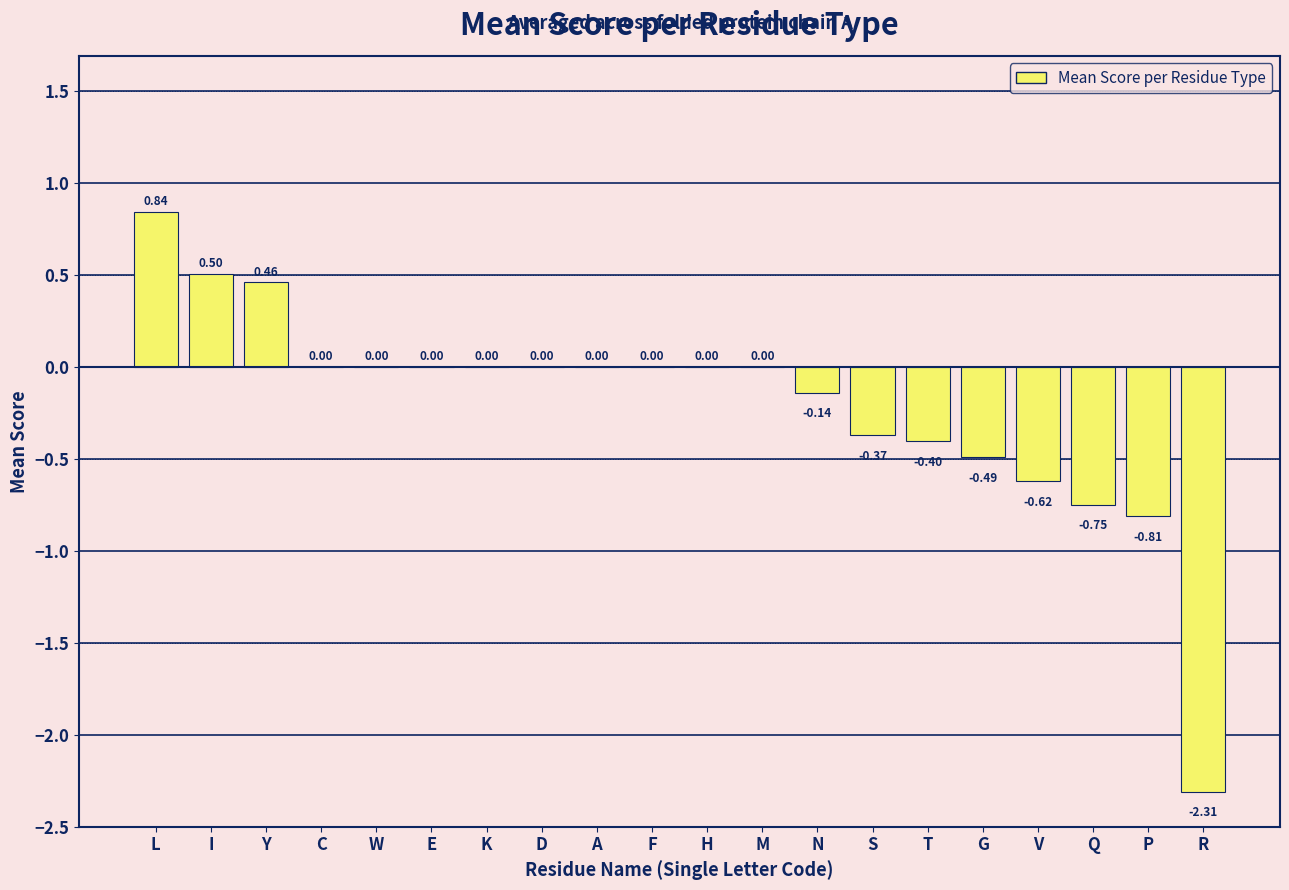

Which category has the highest value across all series?

L